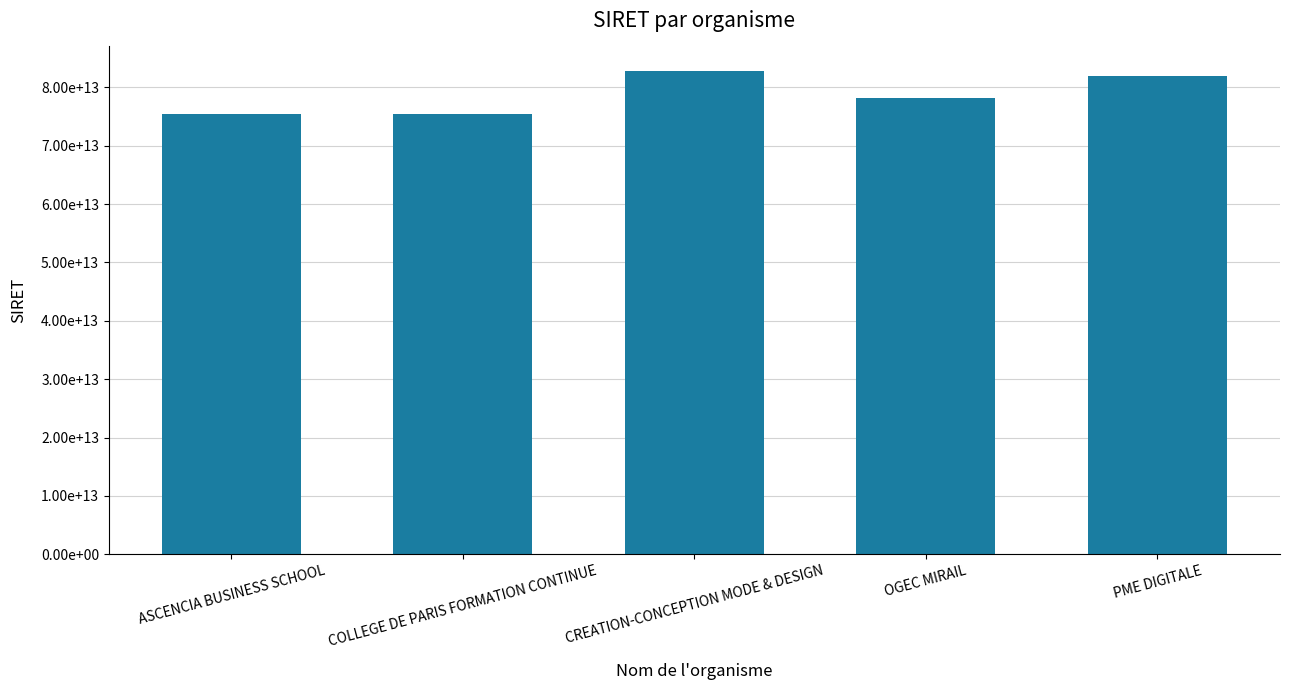

The value at OGEC MIRAIL is 78184244800016. True or false?

True